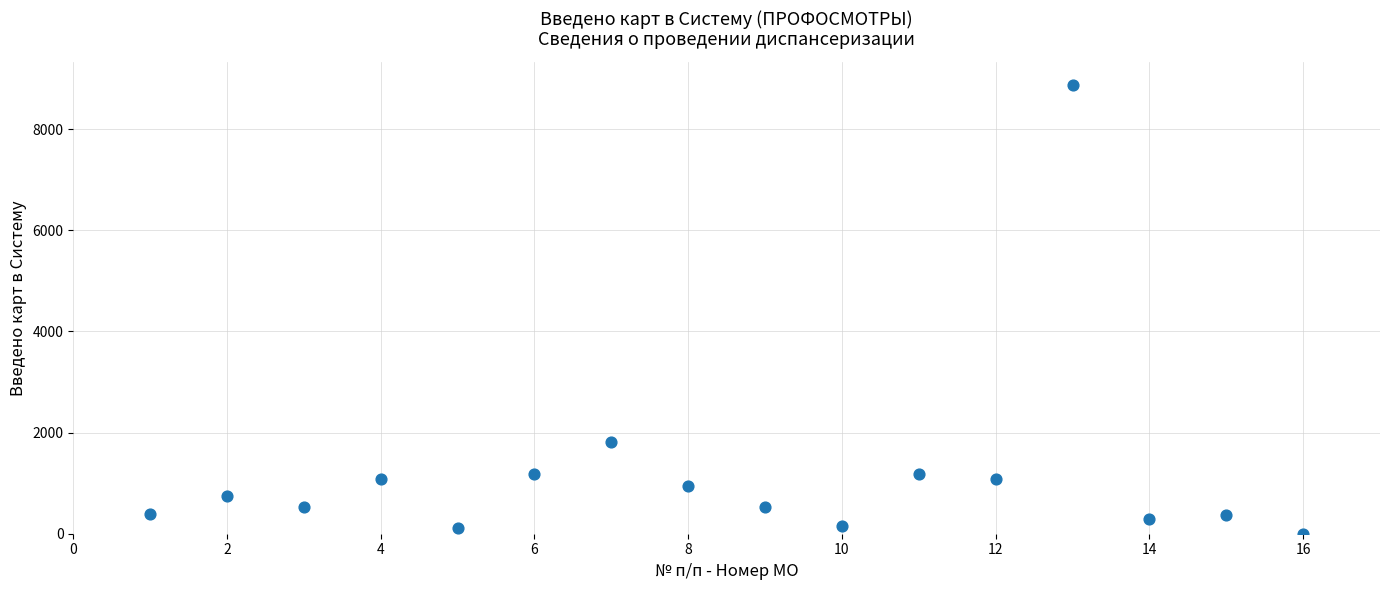

What Y value in the scatter plot is closest to 4440?

1813